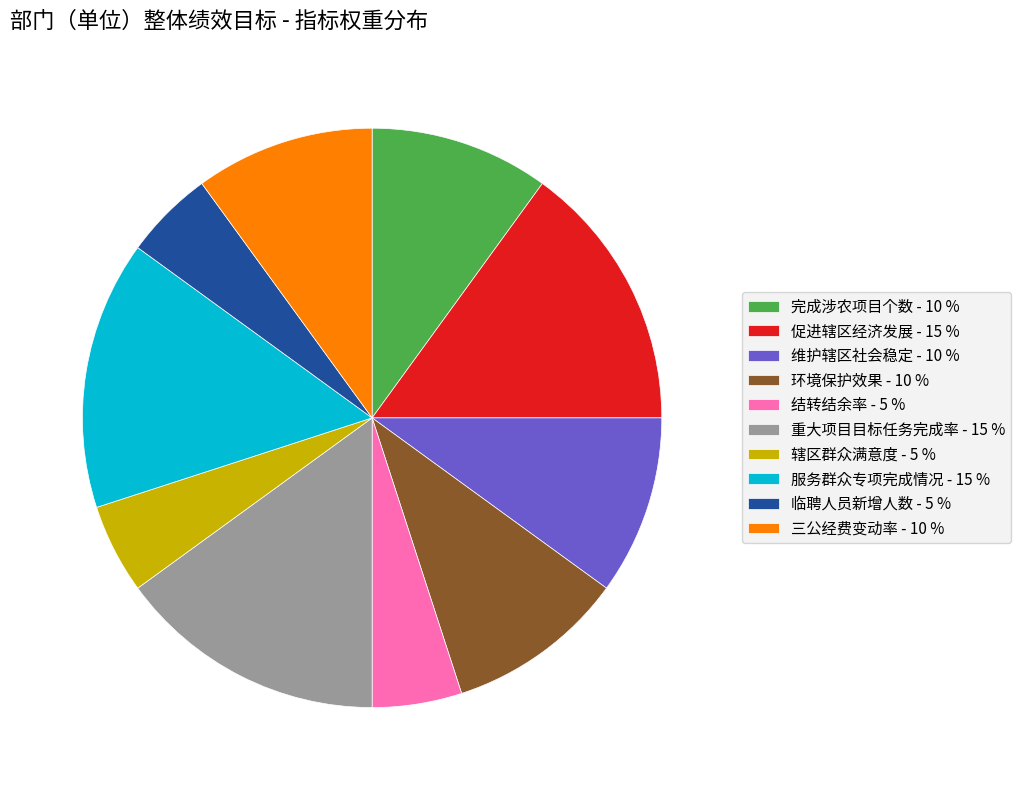

How many segments does this pie chart have?

10